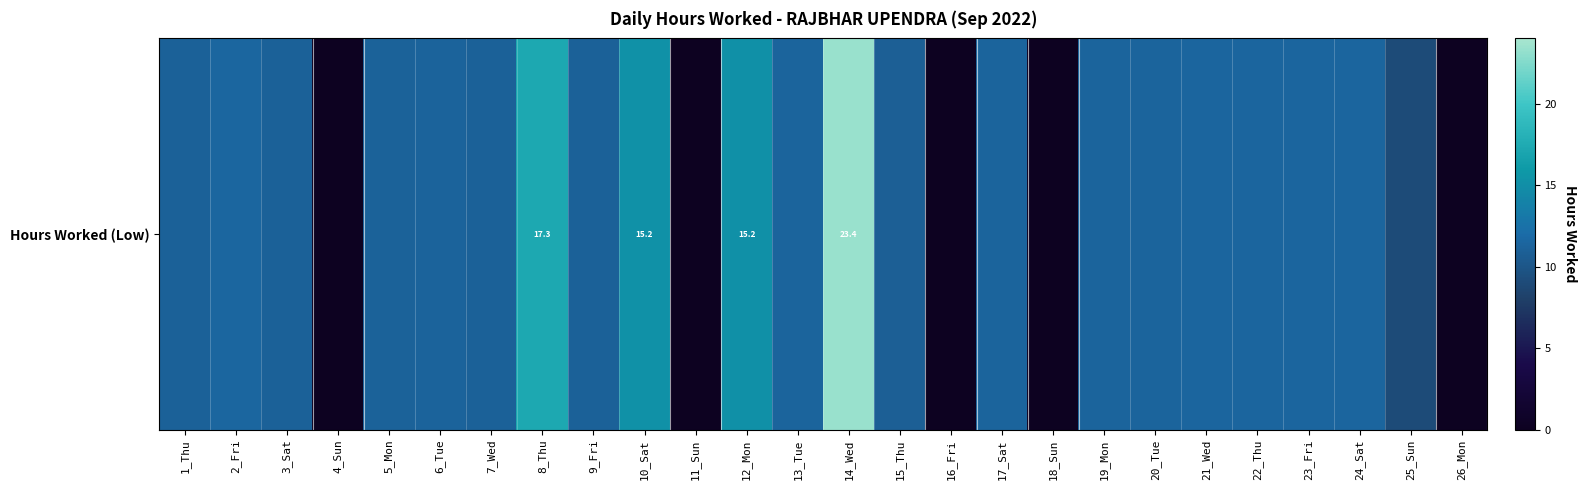

True or false: the data shows 15.4 at 7_Wed.

False